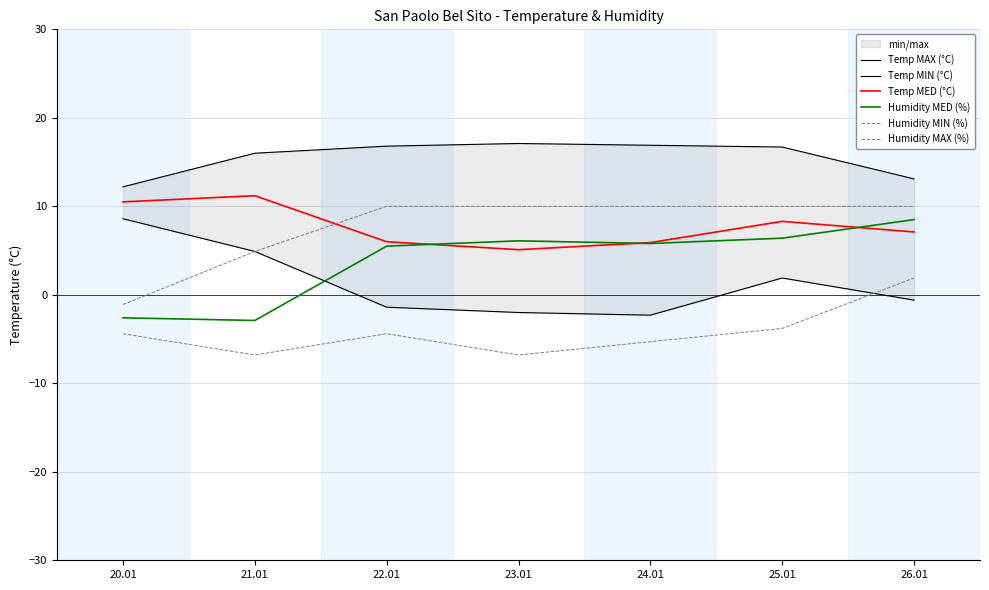

List the series in order of their peak value, highest first.

Temp MAX (°C), Temp MED (°C), Humidity MAX (%), Temp MIN (°C), Humidity MED (%), Humidity MIN (%)